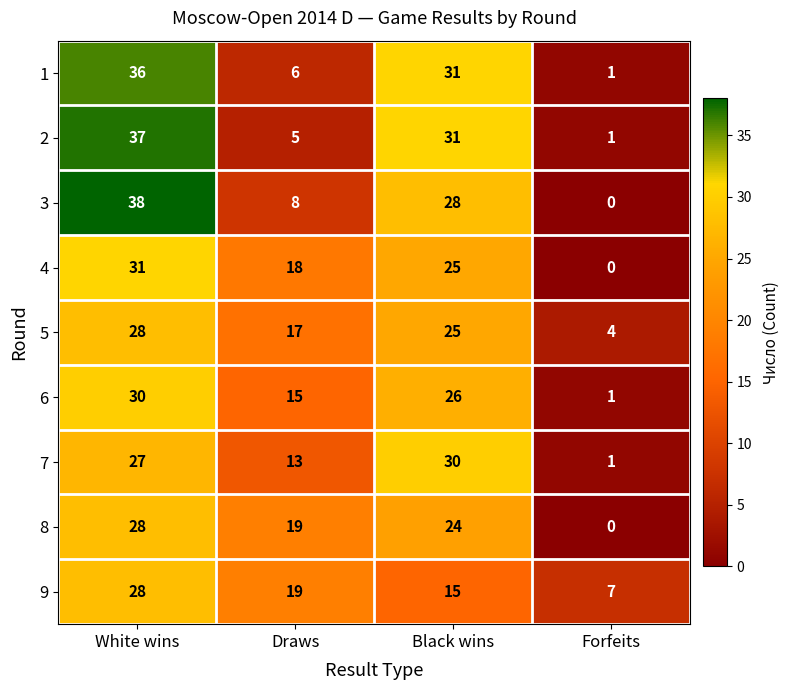

Read the 8 value at White wins, to the nearest 5.

30